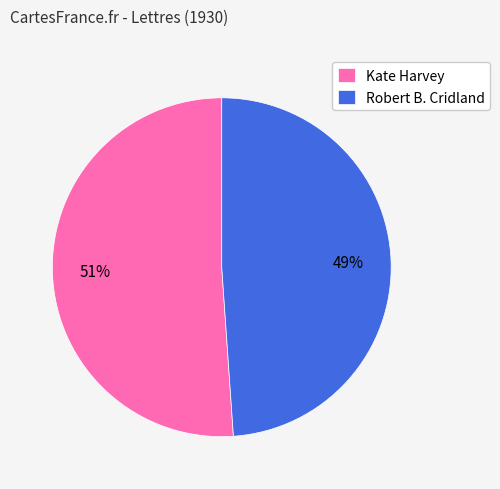

What percentage is the Kate Harvey slice, to the nearest percent?

51%